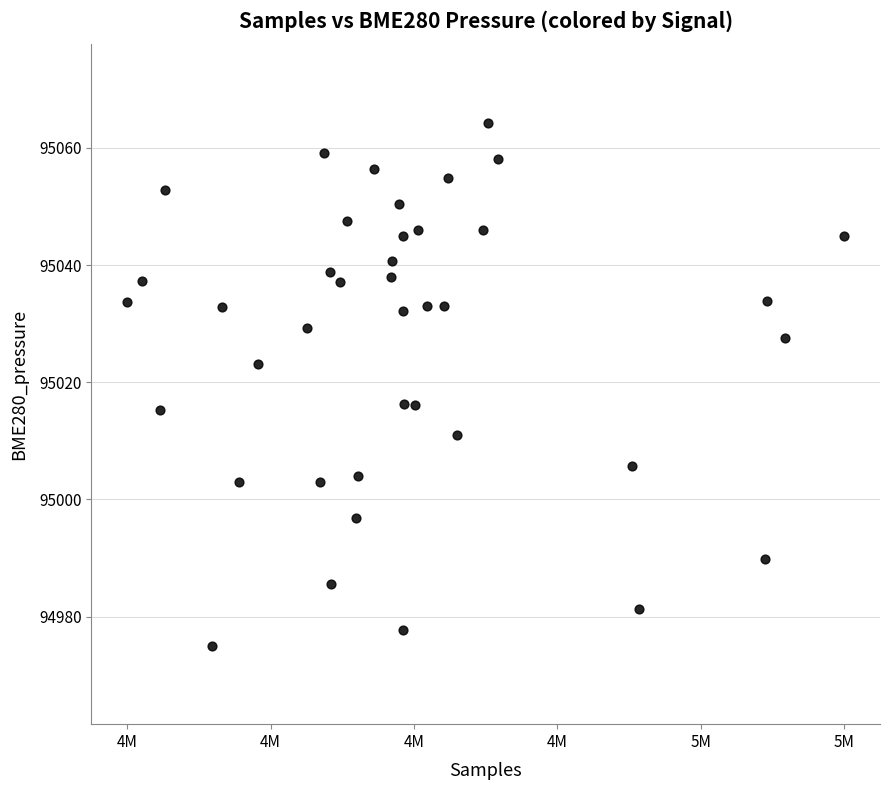

What is the range of X values (max minus min)?

29362.0